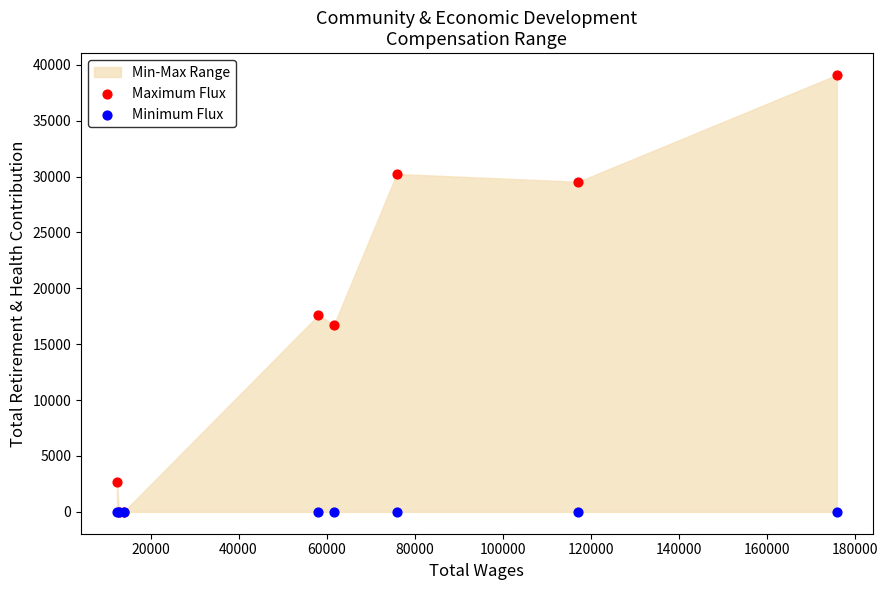

Across all series, what Y value is closest to 19543?

17607